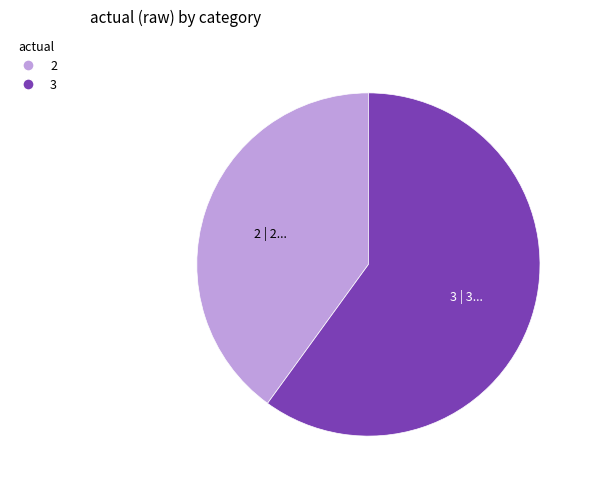

Rank the categories by value from lowest to highest.

2, 3